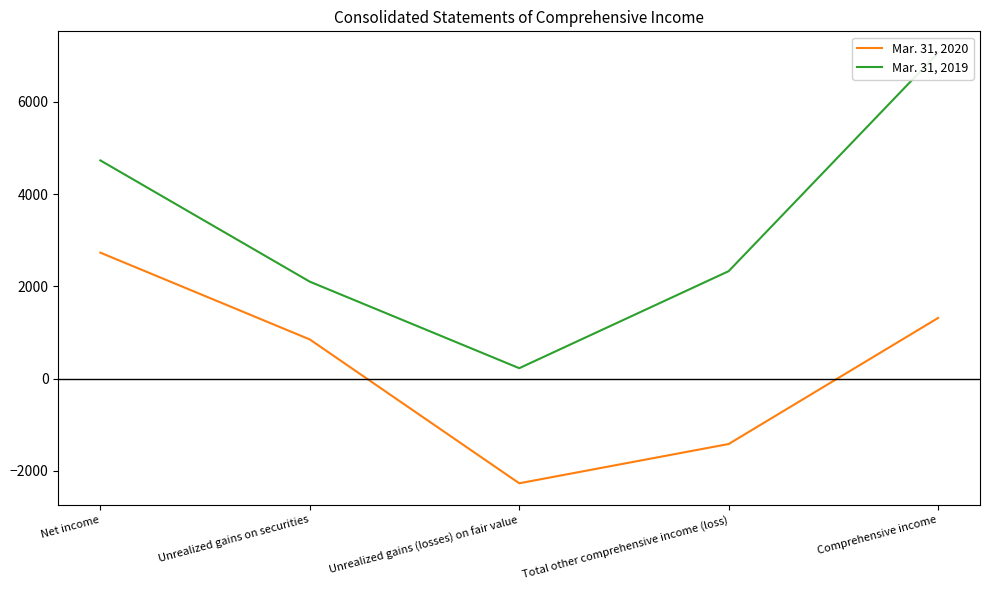

What is the spread (max minus min) of values at Unrealized gains on securities?

1252